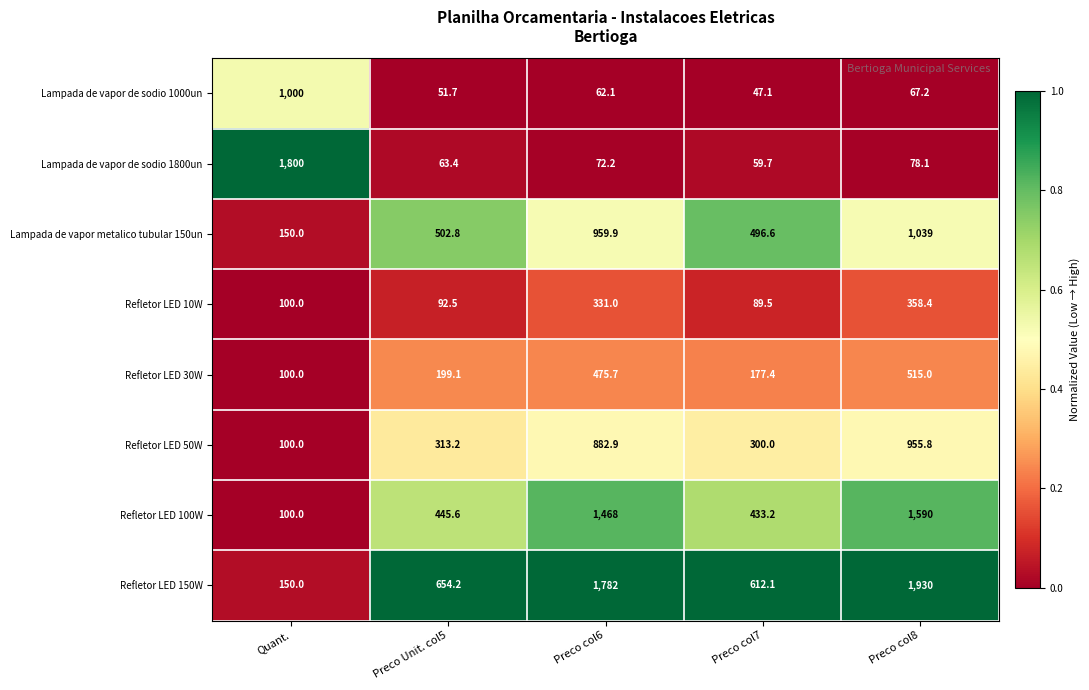

Which label corresponds to the largest value in the chart?

Preco col8